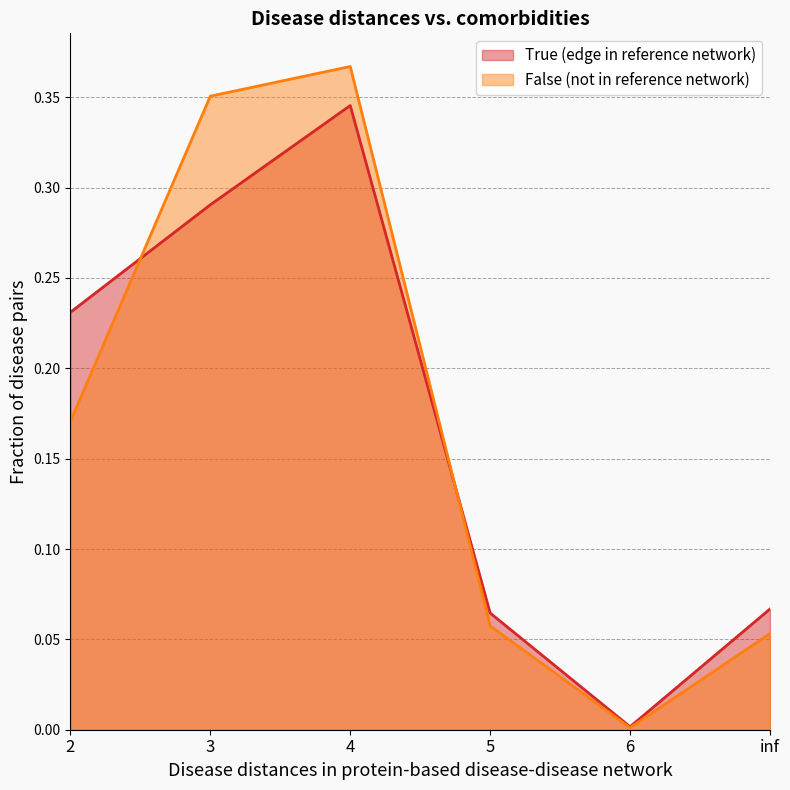

Where is True (edge in reference network) nearest to the value 0?

6